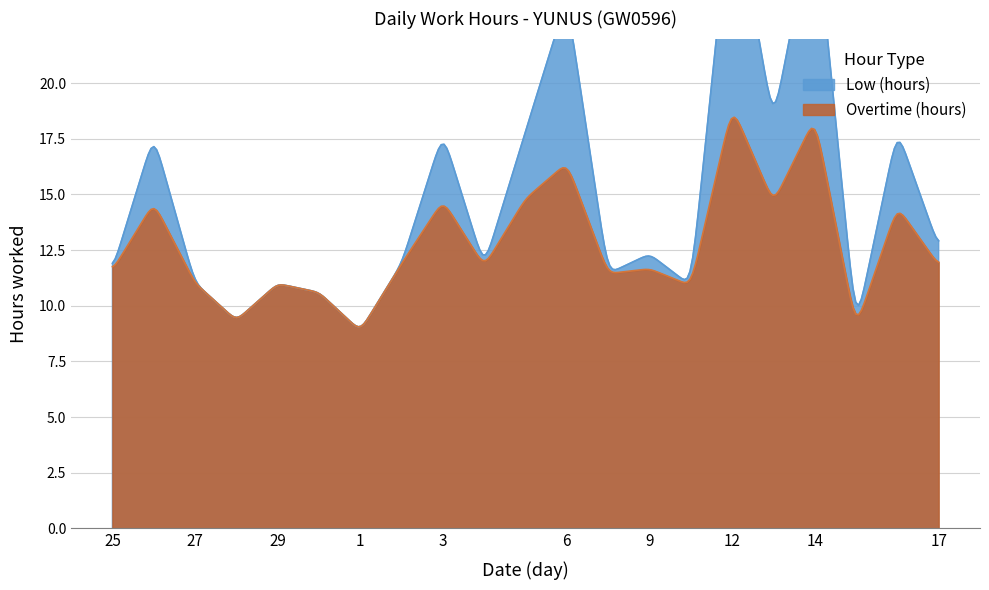

True or false: Low (hours) and Overtime (hours) intersect in this chart.

False